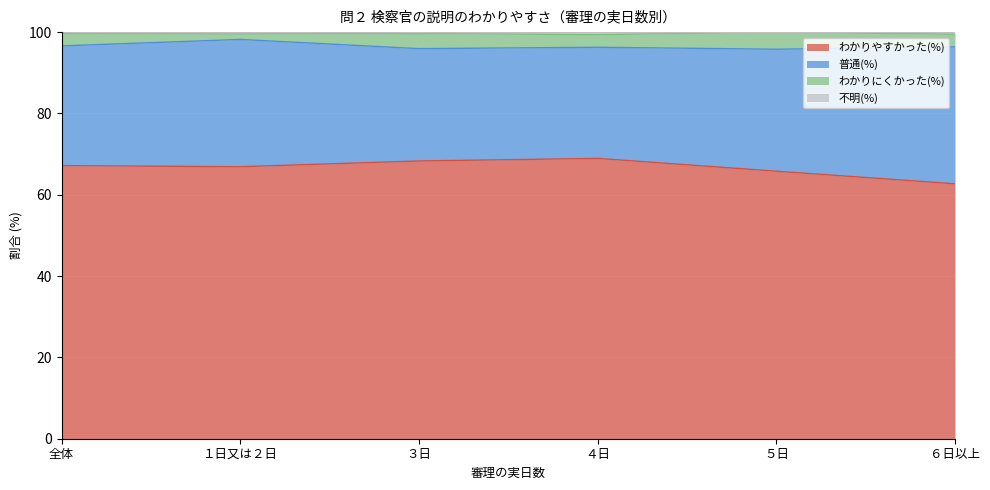

How many lines are shown in the chart?

4